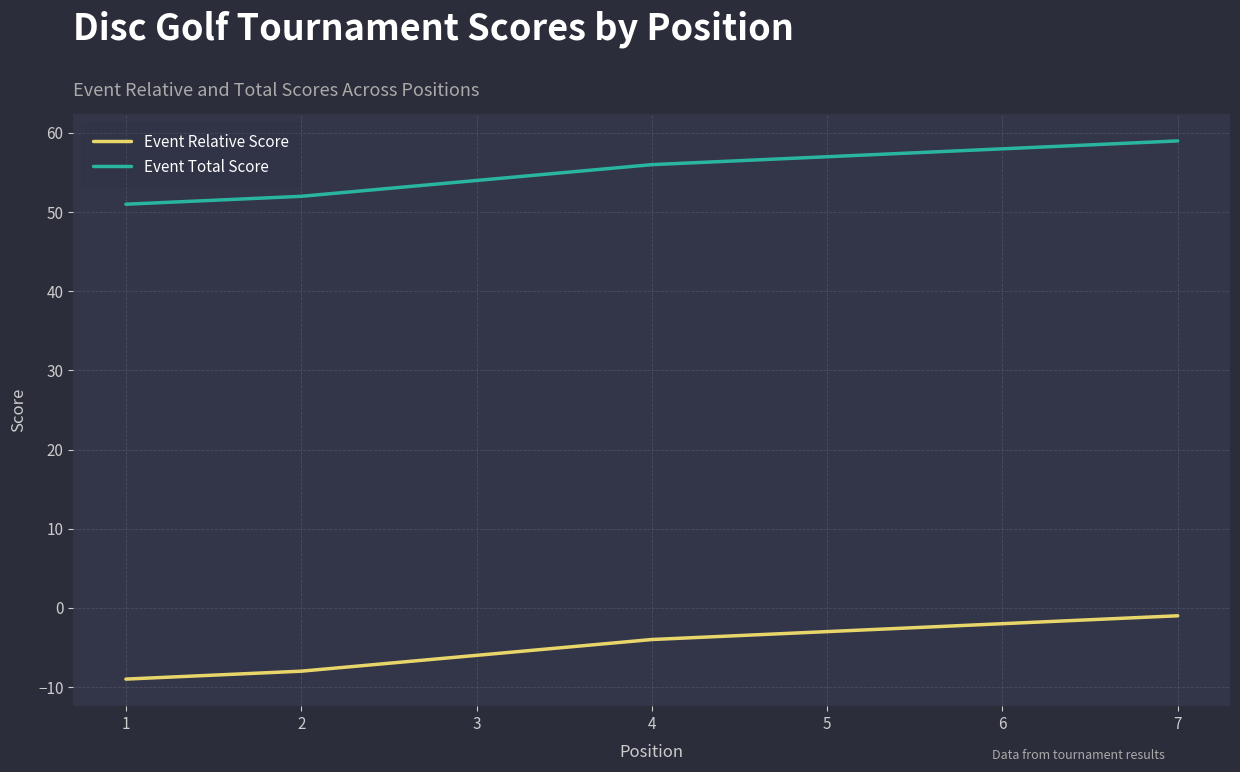

True or false: Event Total Score and Event Relative Score cross at least once.

False